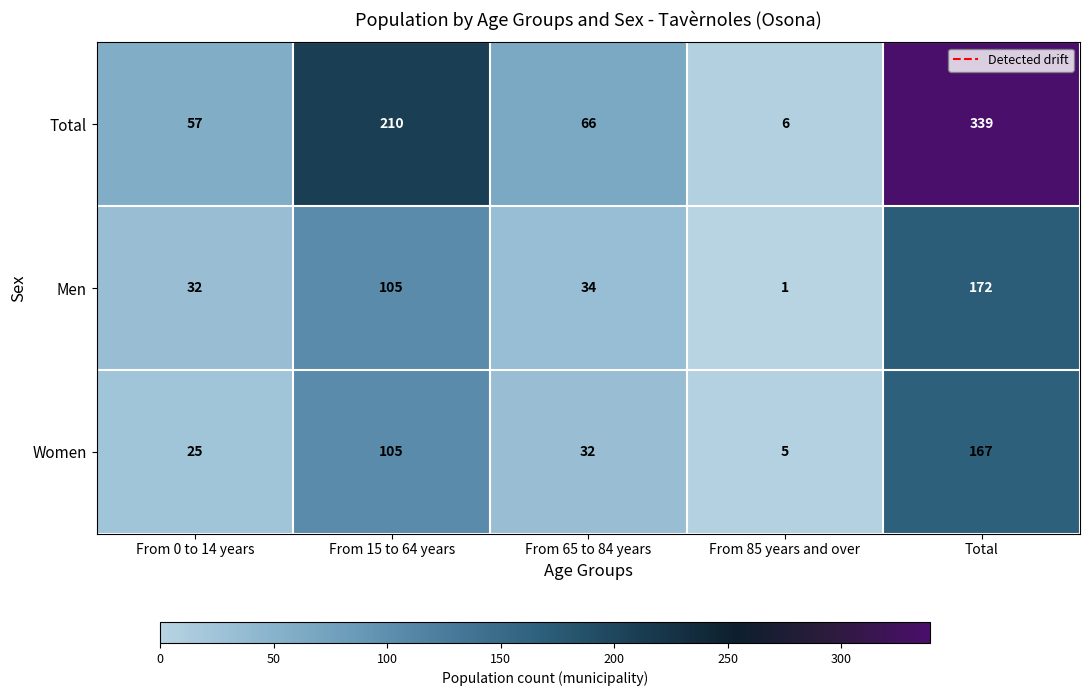

At which label does Women reach its minimum?

From 85 years and over